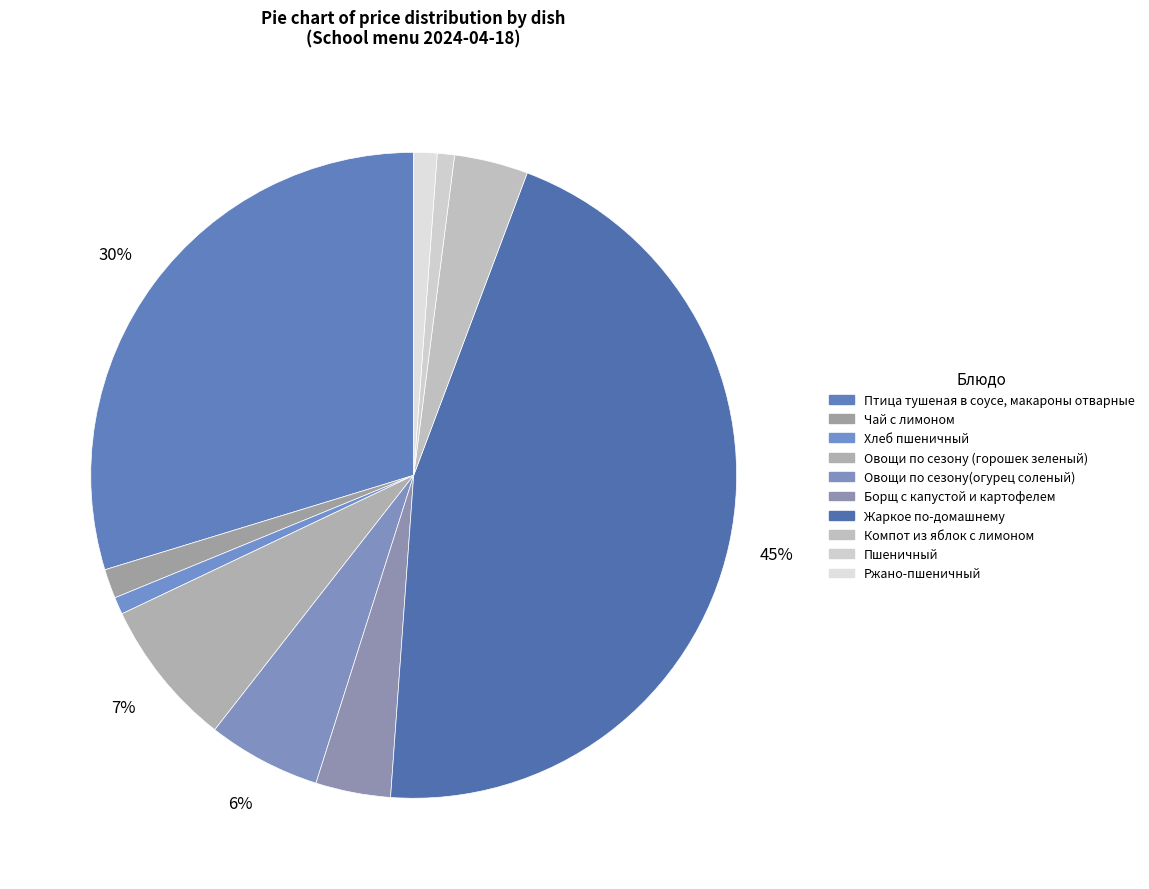

Rank the categories by value from highest to lowest.

Жаркое по-домашнему, Птица тушеная в соусе, макароны отварные, Овощи по сезону (горошек зеленый), Овощи по сезону(огурец соленый), Борщ с капустой и картофелем, Компот из яблок с лимоном, Чай с лимоном, Ржано-пшеничный, Хлеб пшеничный, Пшеничный